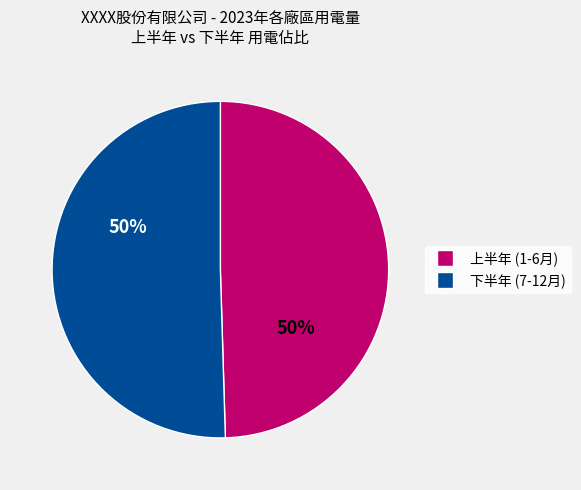

How many slices are in this pie chart?

2